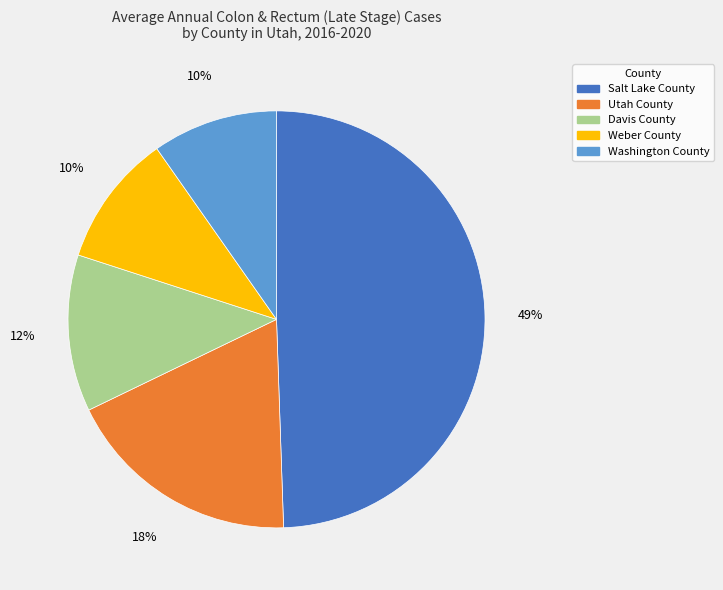

To the nearest percent, what percentage of the pie is Washington County?

10%